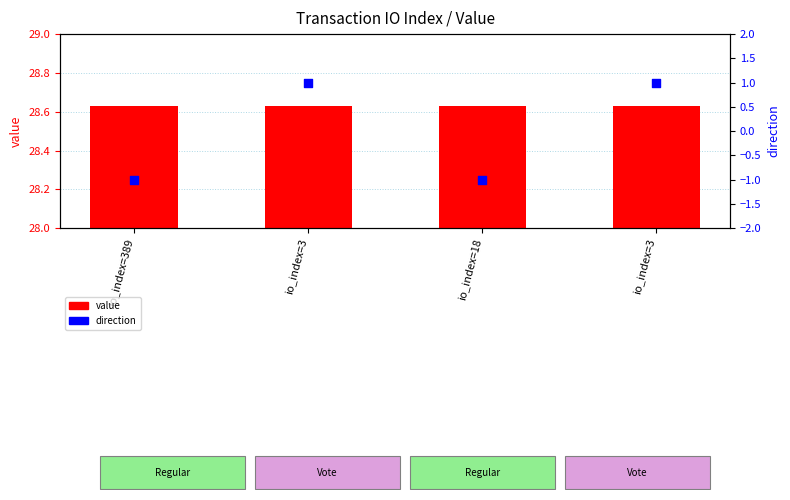

Which series contains the highest Y value?

value